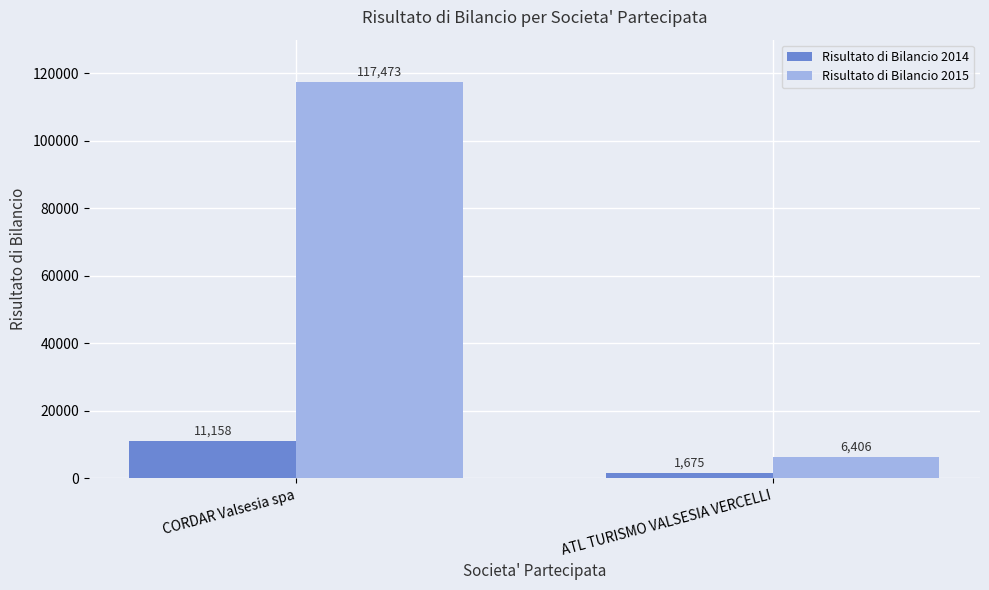

What is the value of the Risultato di Bilancio 2015 bar at the 1st from the left?

117473